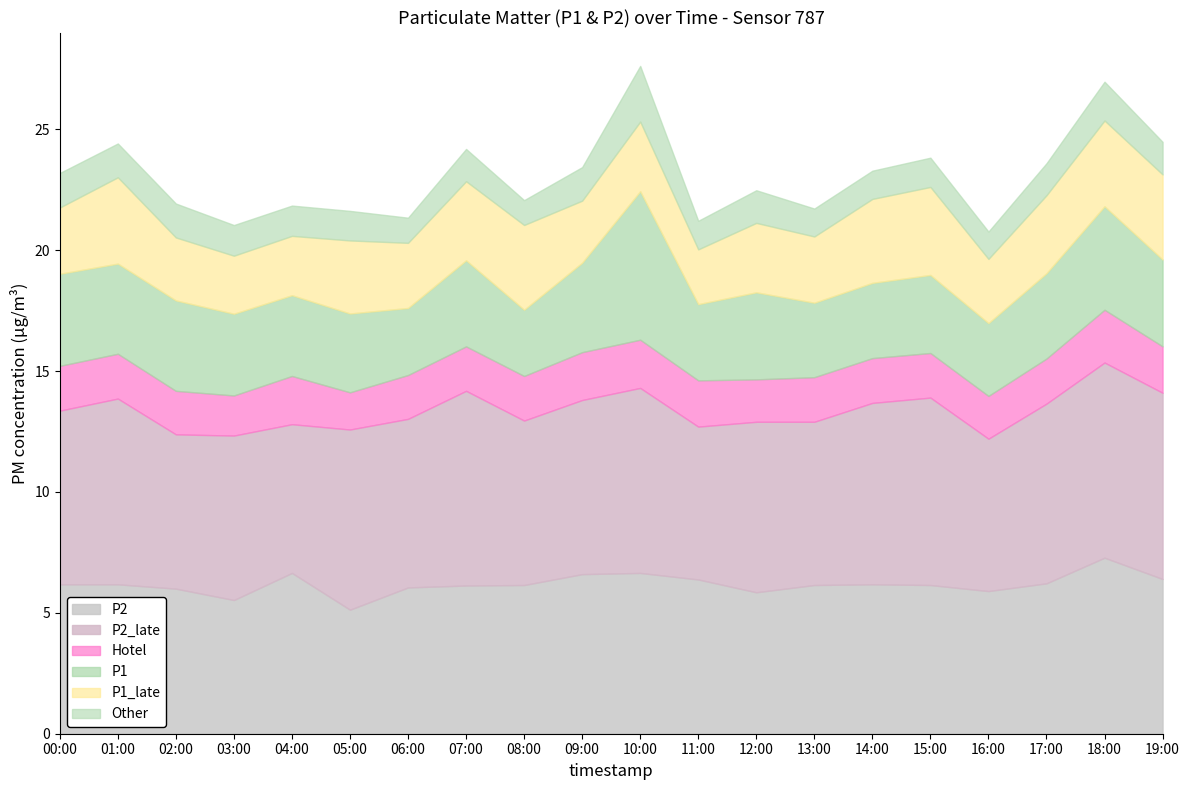

What is the total value across all series at 06:00?

21.3